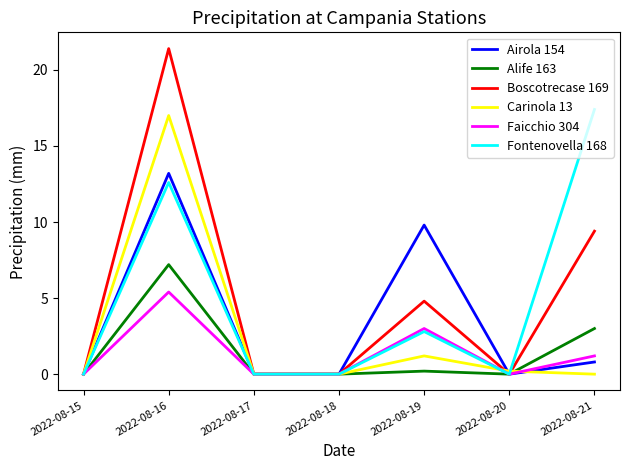

What is the average value of the Fontenovella 168 series?

4.7